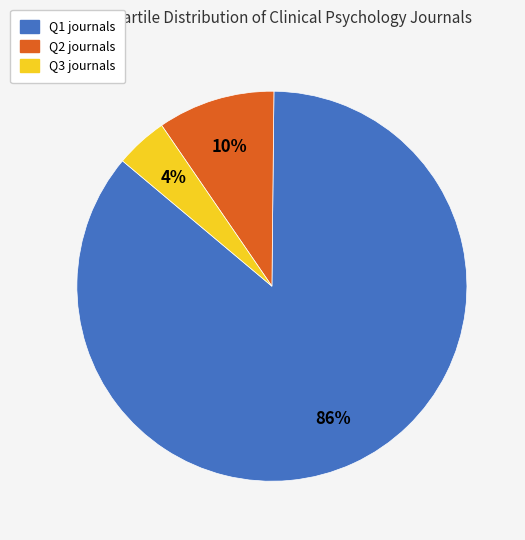

To the nearest percent, what portion does Q1 represent?

86%